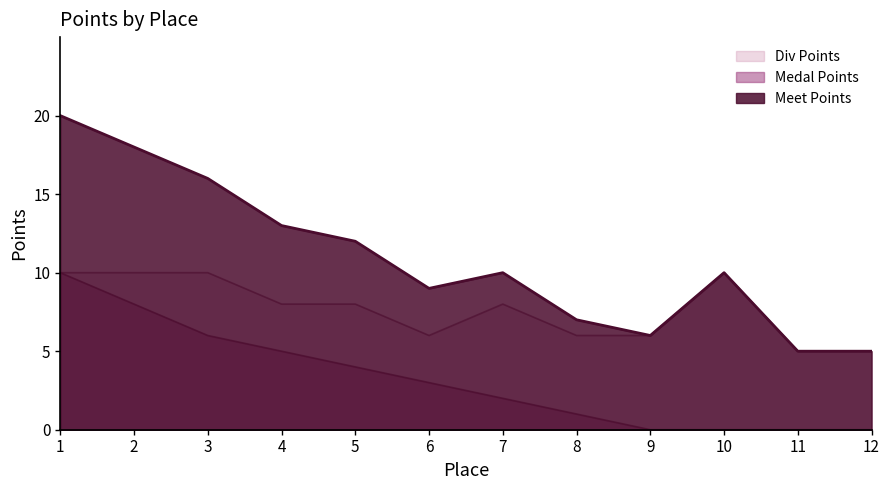

In Div Points, how many points are higher than both neighbors (excluding endpoints)?

2